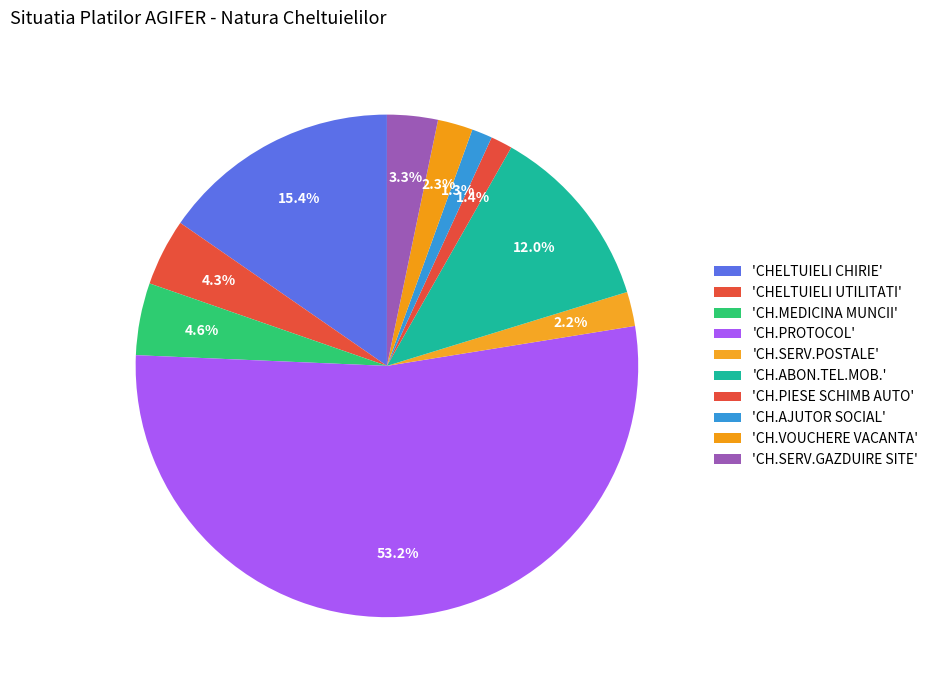

How many slices are in this pie chart?

10